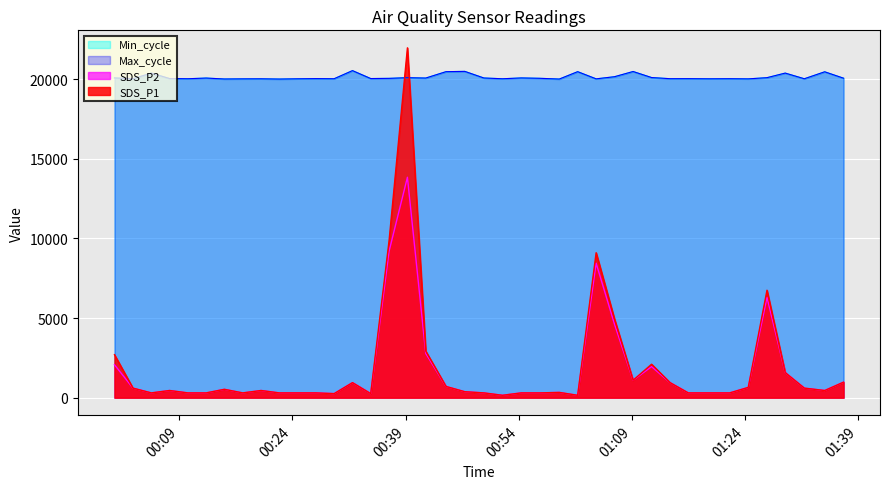

Which series has the largest range (max minus min)?

SDS_P1